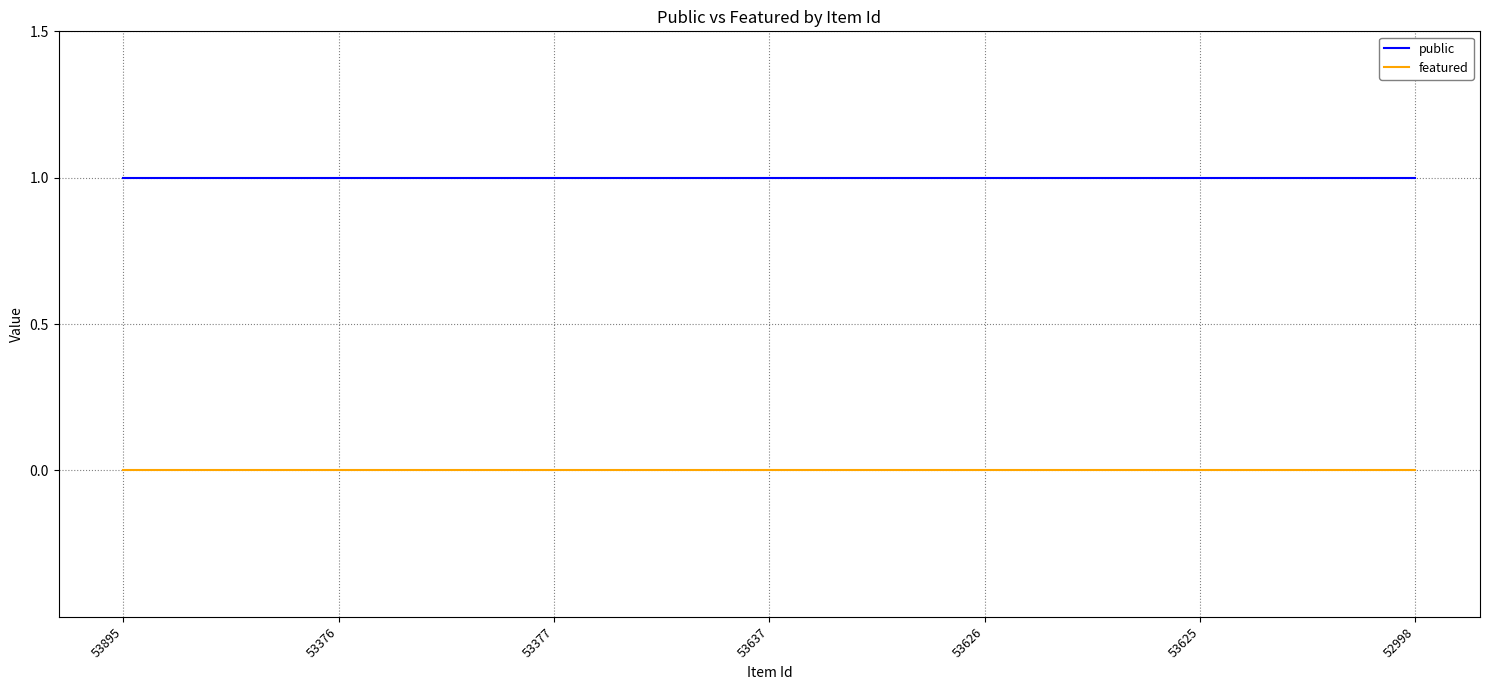

Does the chart have visible grid lines?

Yes